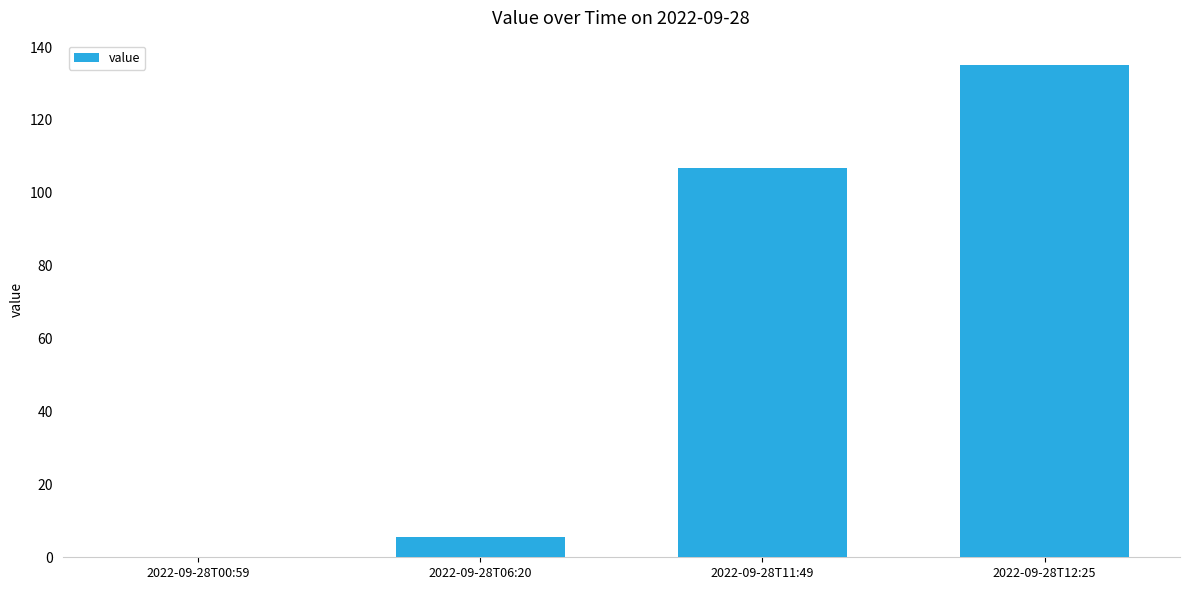

How many series are shown in this chart?

1